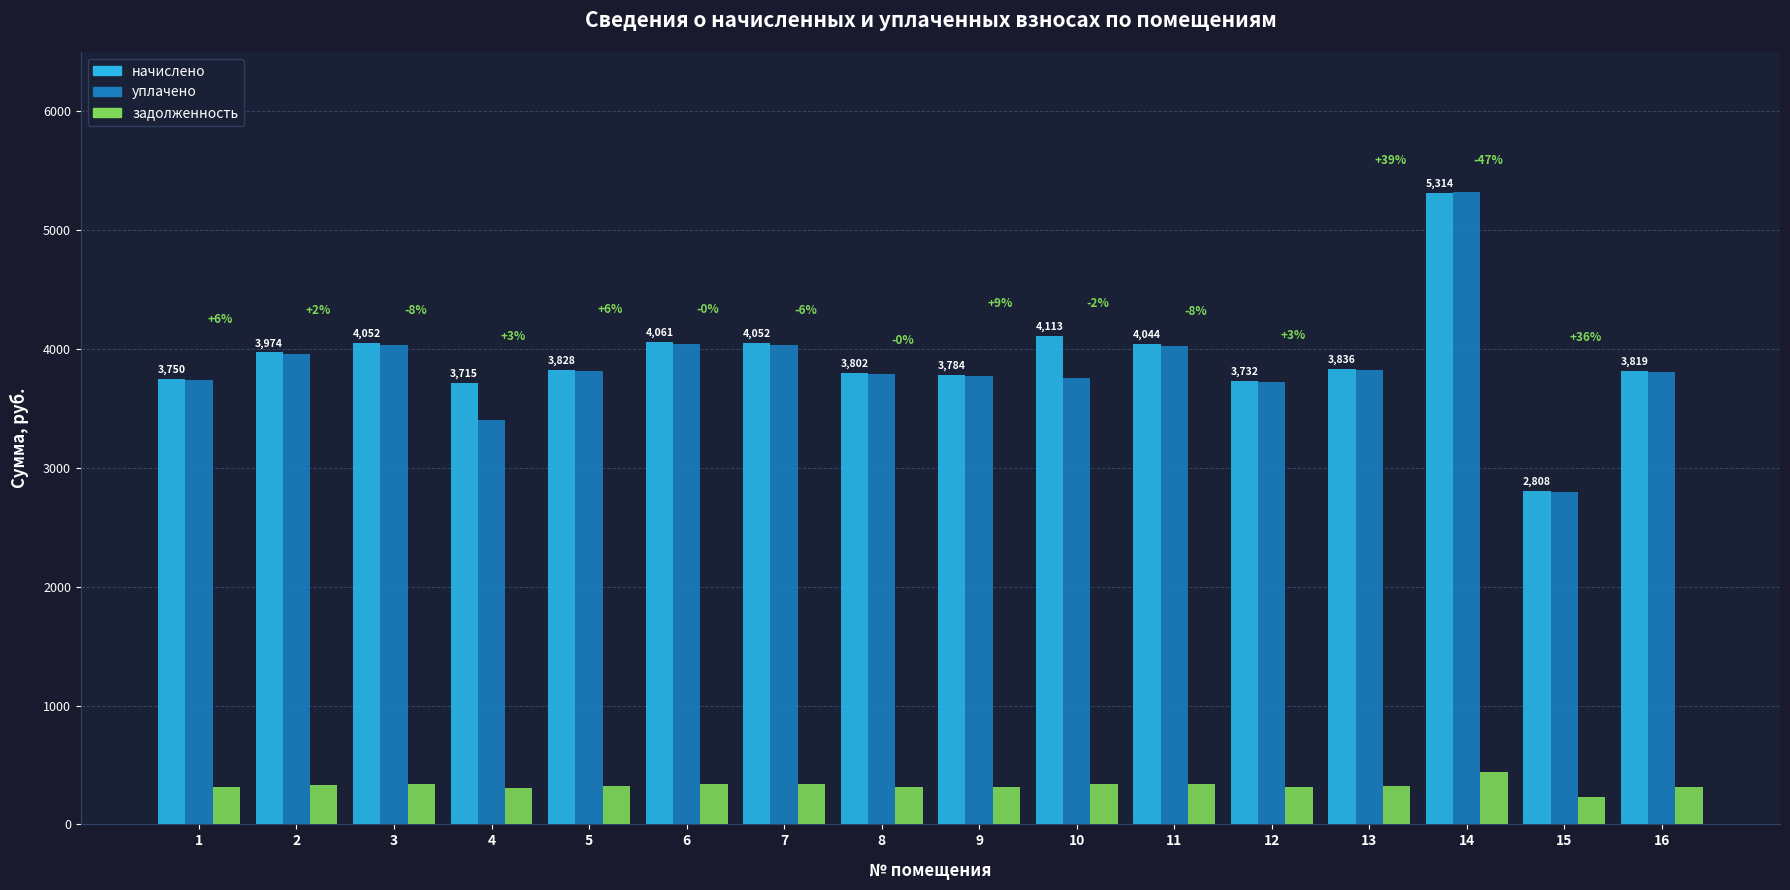

At how many categories does at least one series exceed 3172?

15